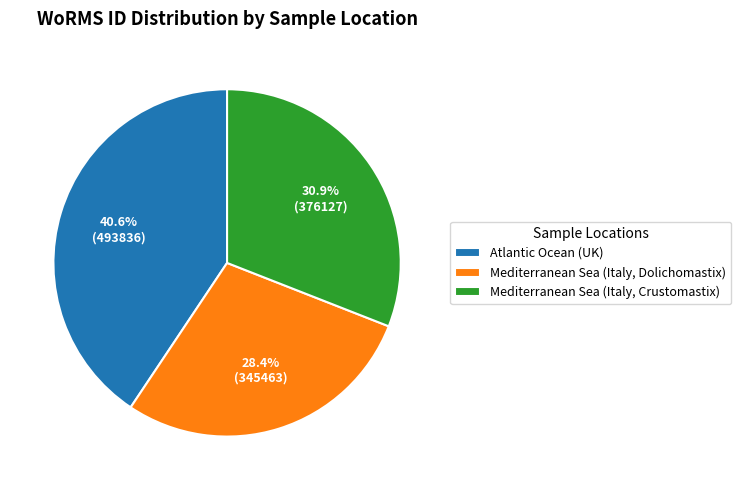

Is there any slice that represents more than half of the pie?

No